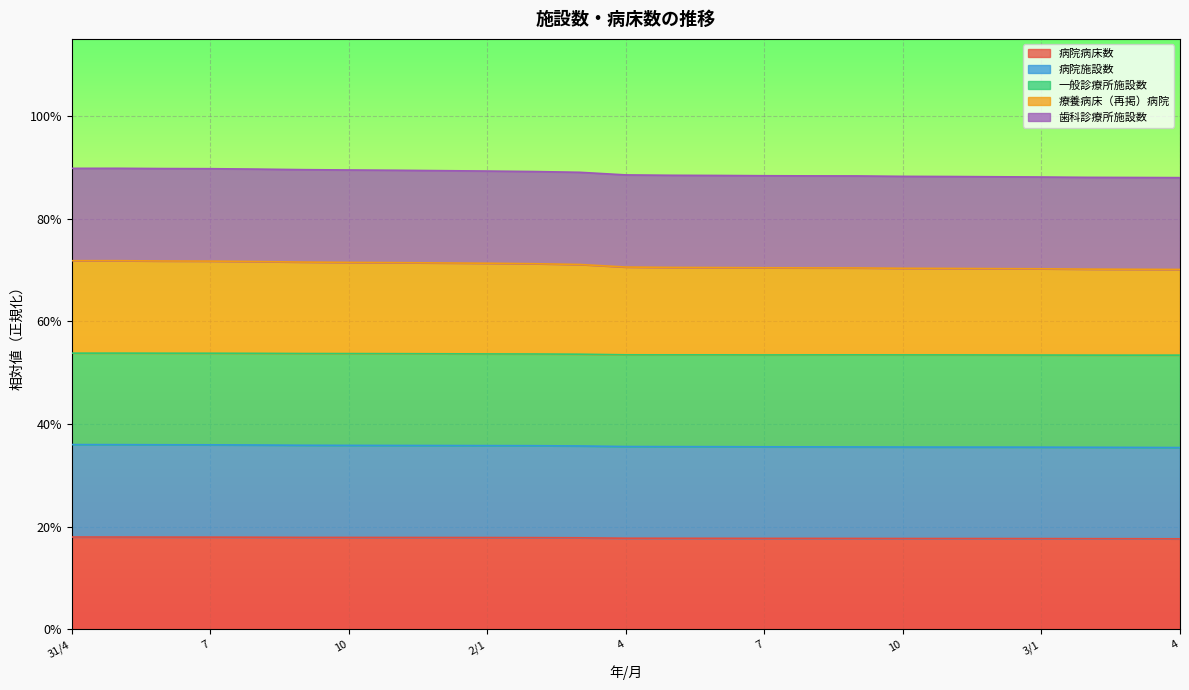

What is the sum of all 病院施設数 values?

8.9